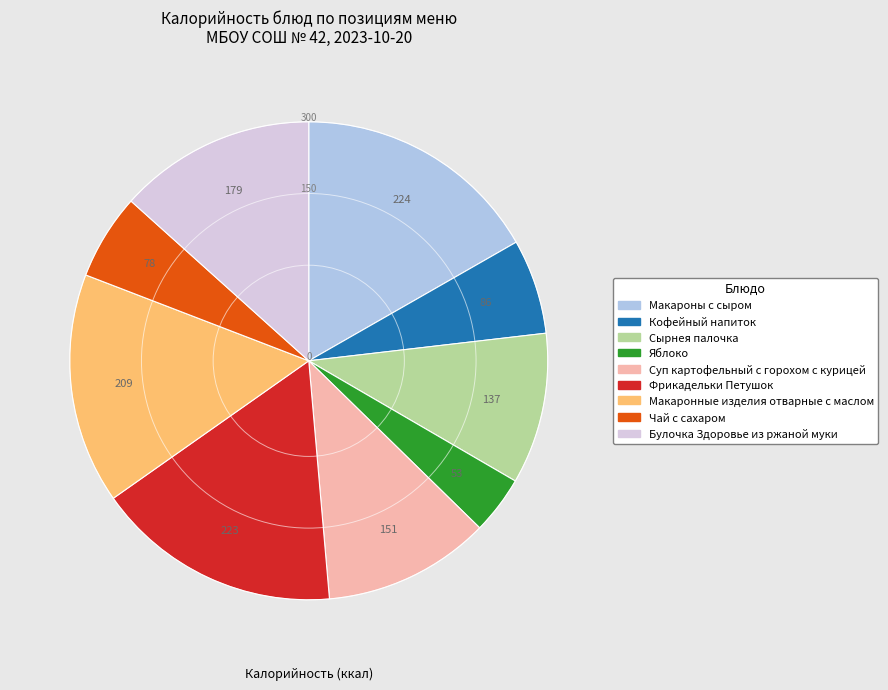

Is the sum of Сырнея палочка and Фрикадельки Петушок greater than half?

No